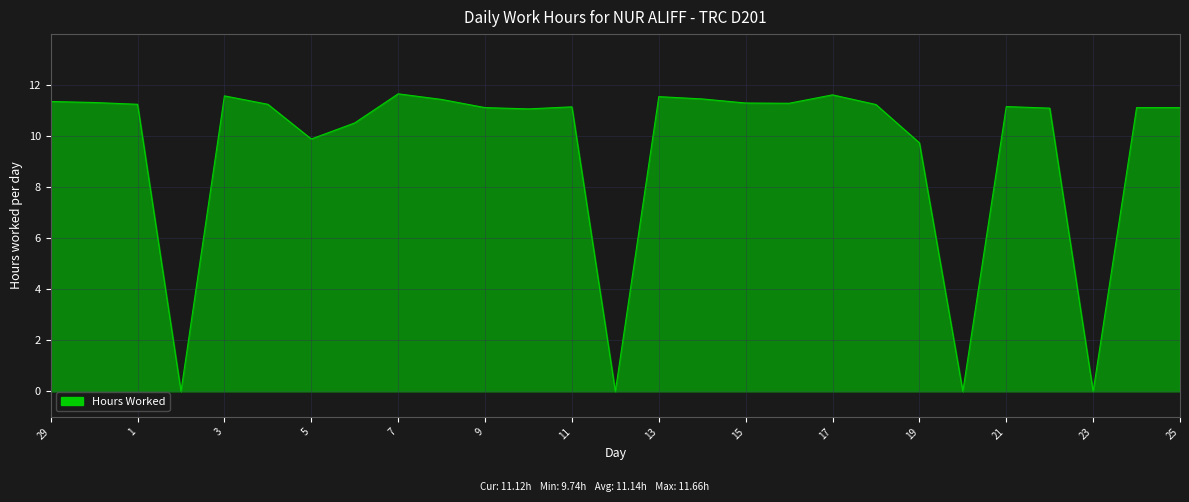

What is the difference between the maximum and minimum values?

11.7